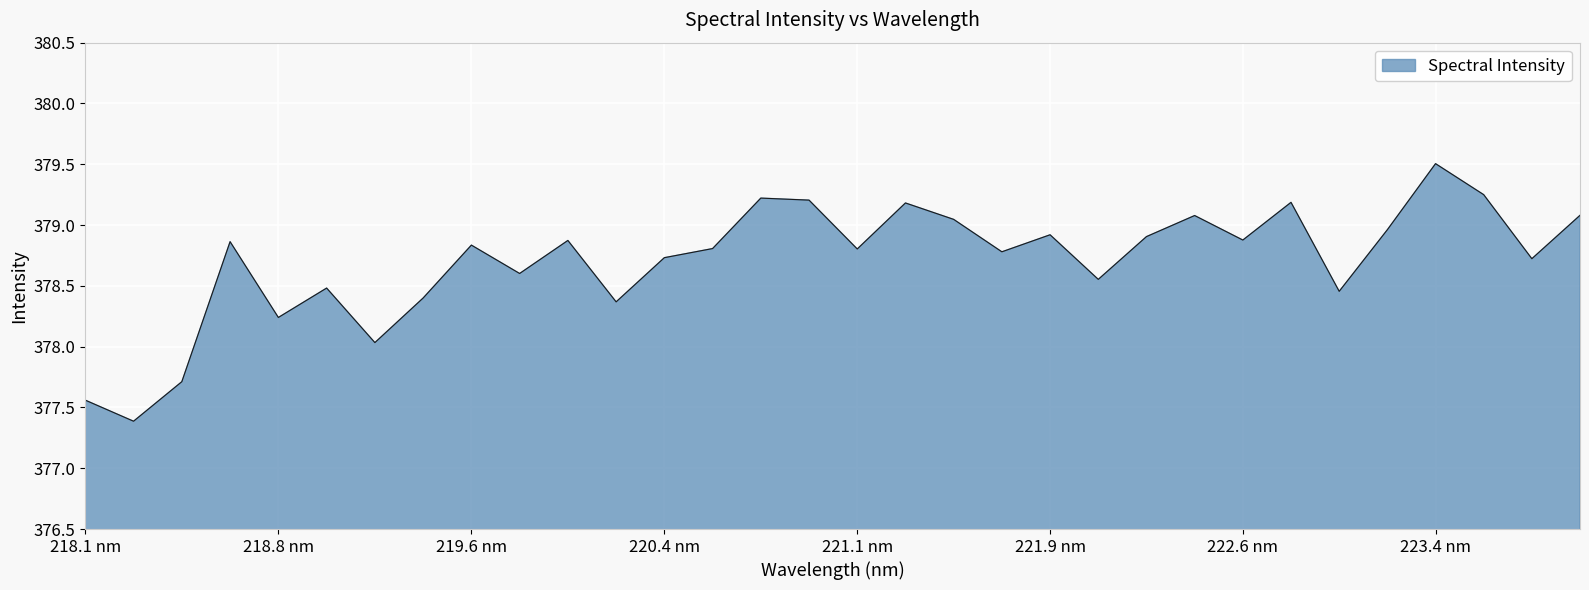

What is the difference between the maximum and minimum values?

2.1